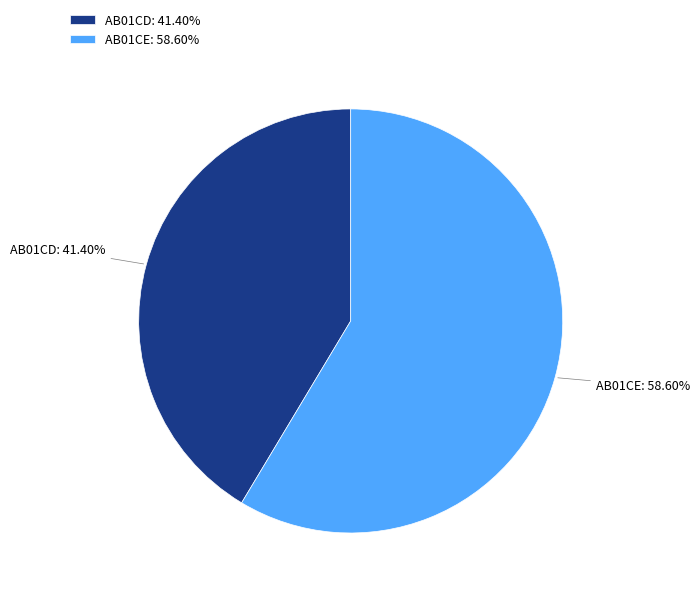

The AB01CE slice represents 45% of the pie. True or false?

False